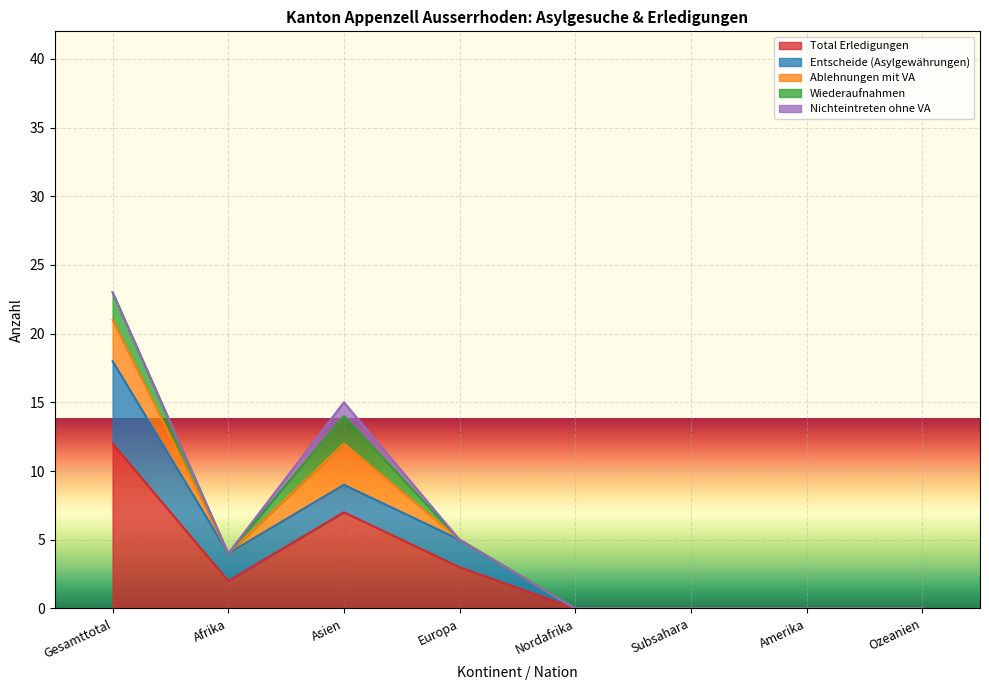

Reading right to left, what are all the values shown in this chart?

Total Erledigungen: 0	0	0	0	3	7	2	12
Entscheide (Asylgewährungen): 0	0	0	0	2	2	2	6
Ablehnungen mit VA: 0	0	0	0	0	3	0	3
Wiederaufnahmen: 0	0	0	0	0	2	0	2
Nichteintreten ohne VA: 0	0	0	0	0	1	0	0